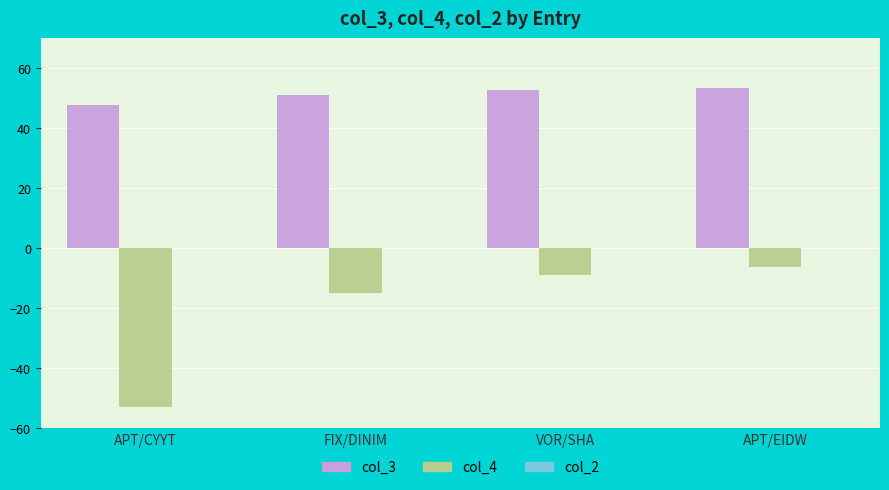

List the labels in order of col_4 value, largest first.

APT/EIDW, VOR/SHA, FIX/DINIM, APT/CYYT